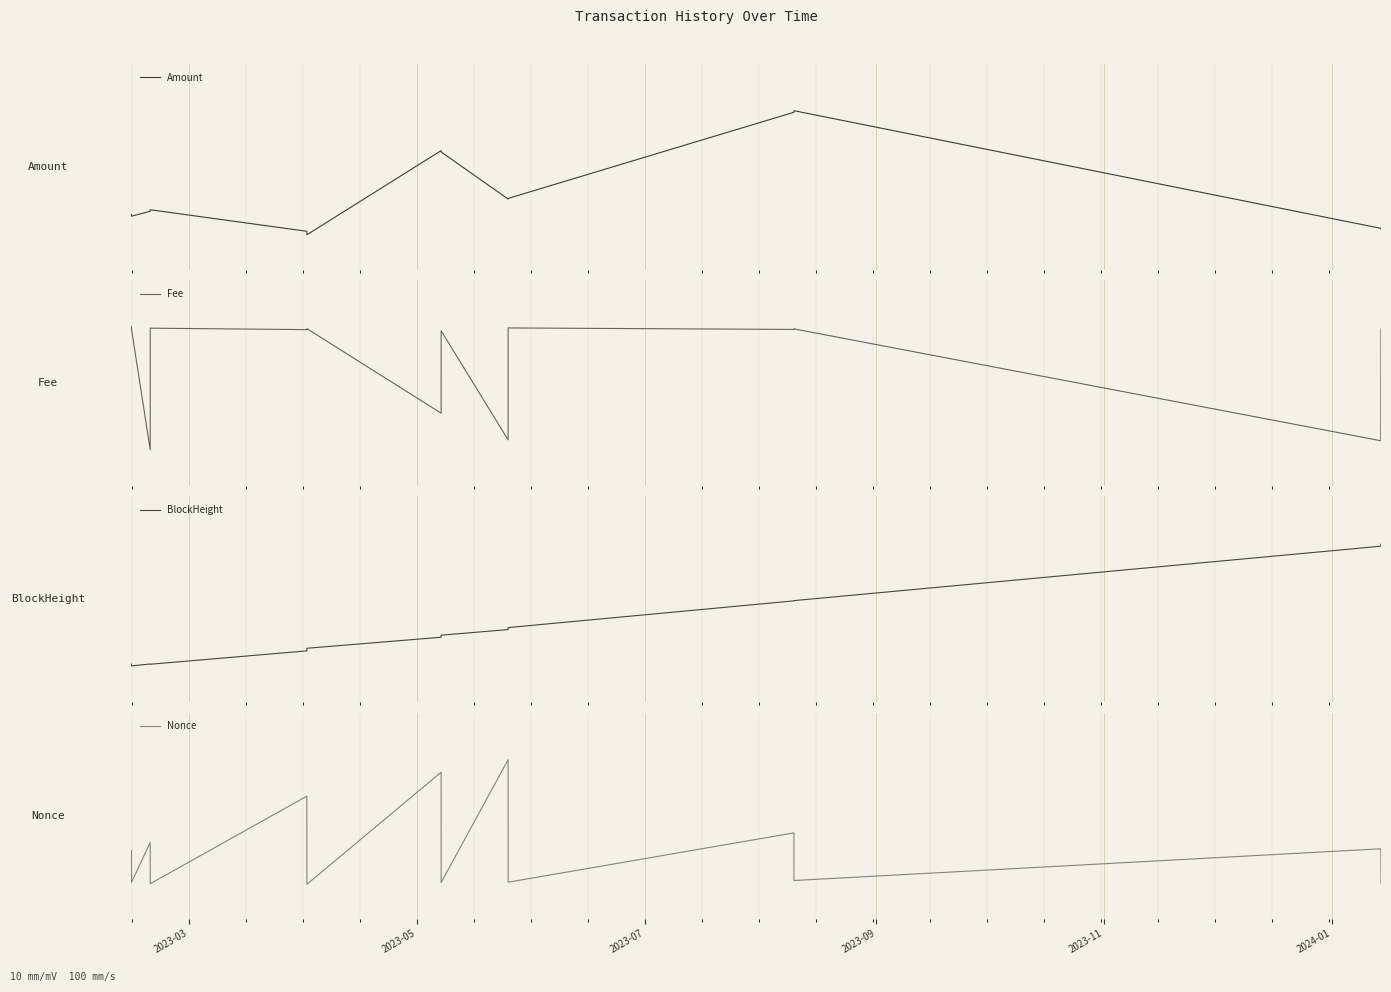

What is the difference between the maximum and minimum values in the Fee series?

1.0